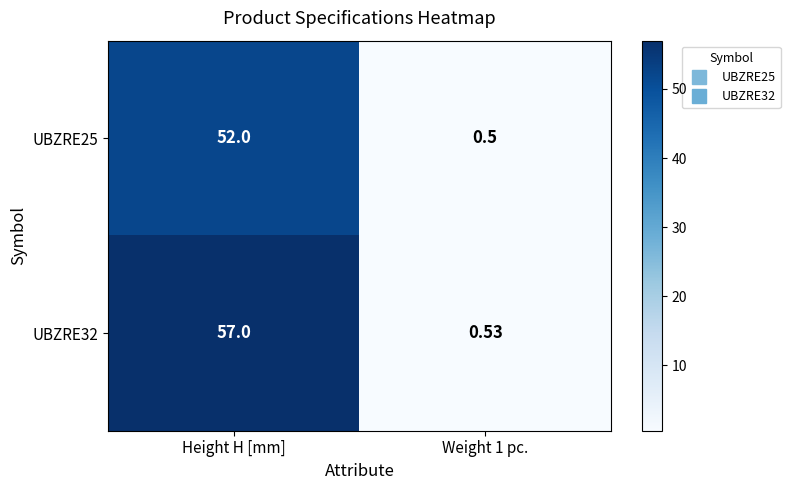

Rank the series by their maximum value, from highest to lowest.

UBZRE32, UBZRE25